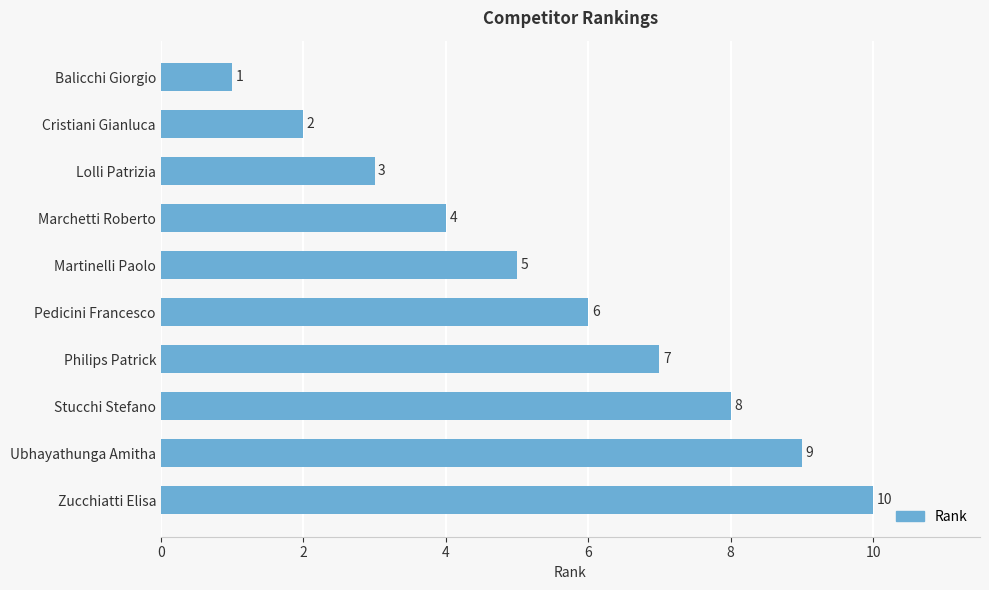

What value does the data have at Martinelli Paolo?

5